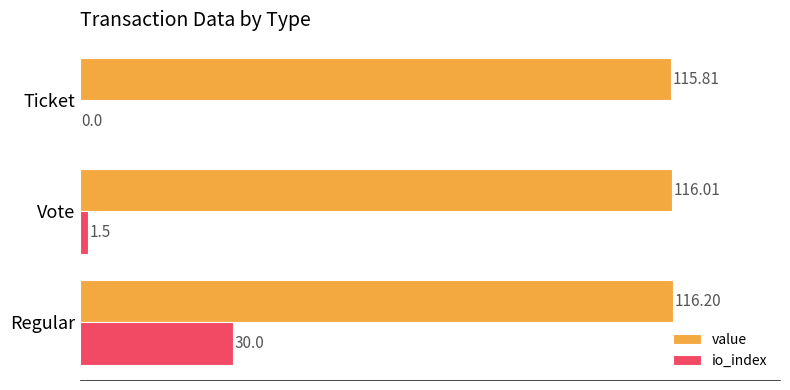

At which category is the sum across all series the highest?

Regular